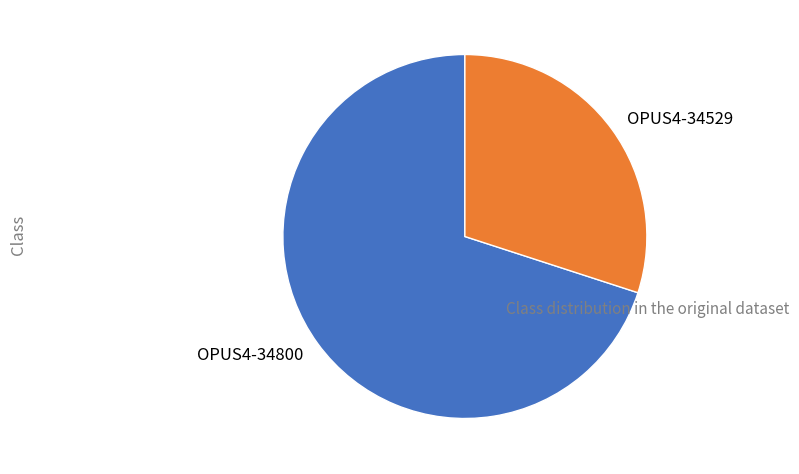

Which category has the smallest portion of the pie?

OPUS4-34529